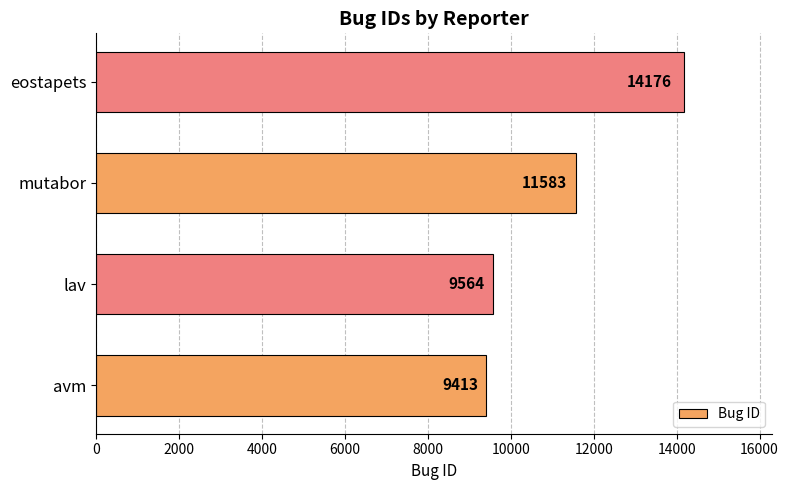

List the labels in order of value, largest first.

eostapets, mutabor, lav, avm